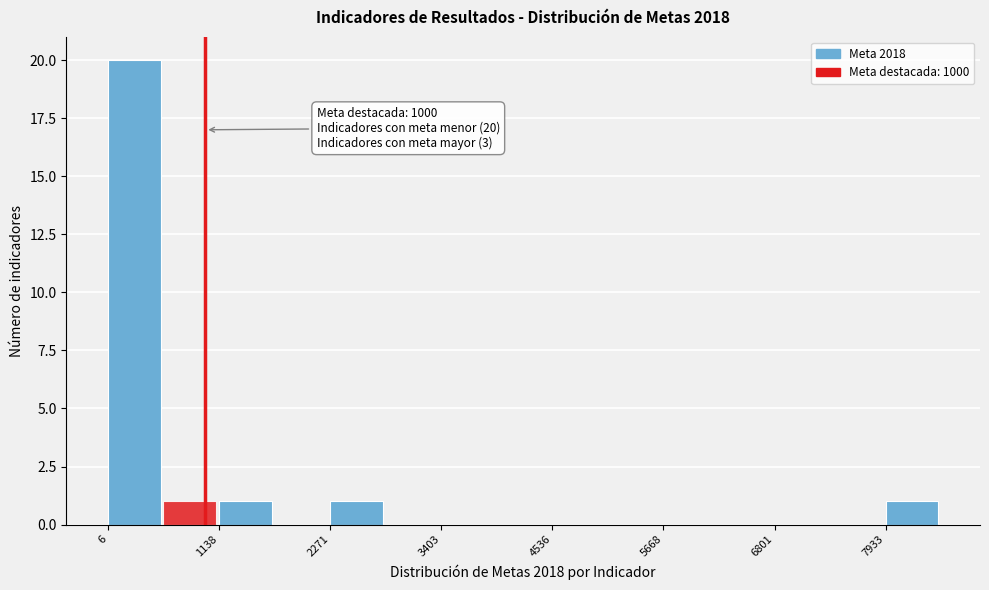

Read against the x-axis, roughly where is the centre of the tallest bar?

200